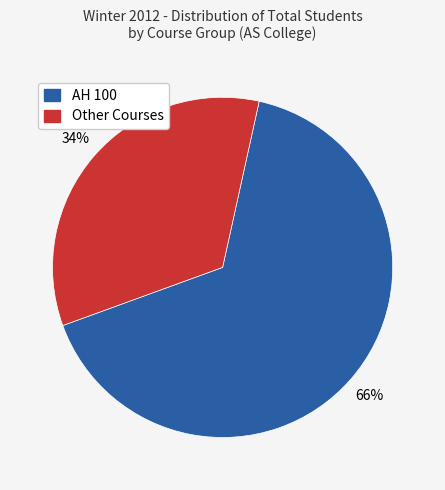

To the nearest percent, what is the average slice percentage?

50%